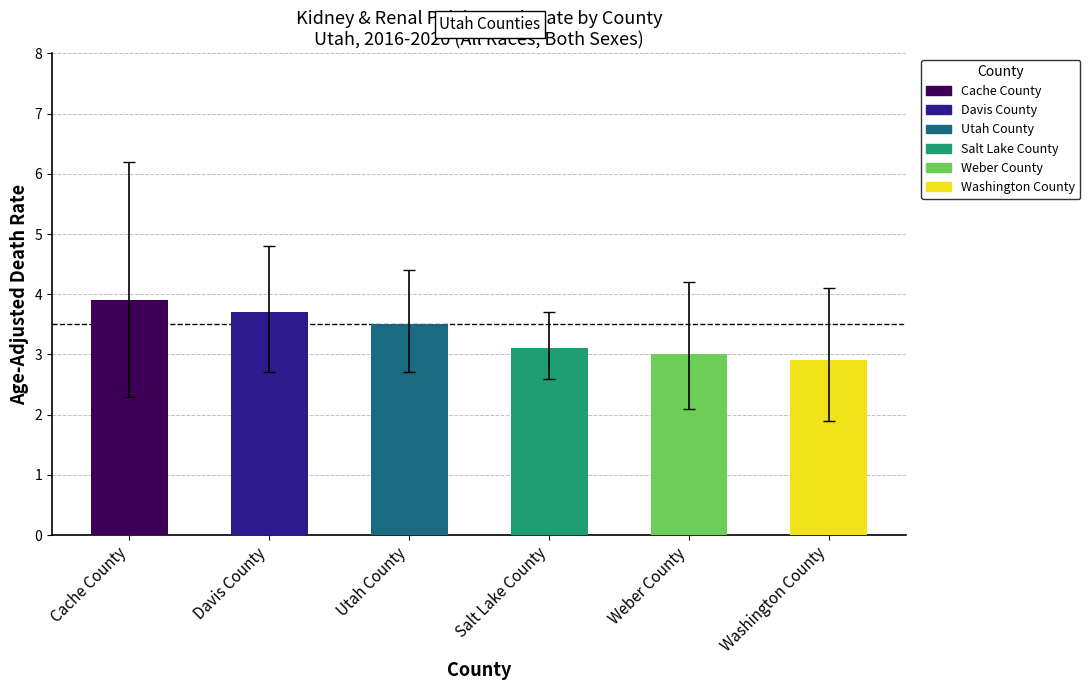

What is the difference between the maximum and second lowest values in the Lower CI series?

0.6